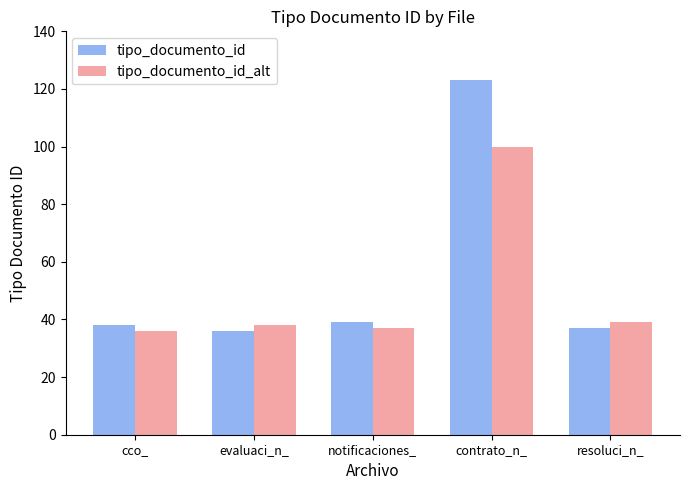

Reading left to right, what are all the values shown in this chart?

tipo_documento_id: cco_=38	evaluaci_n_=36	notificaciones_=39	contrato_n_=123	resoluci_n_=37
tipo_documento_id_alt: cco_=36	evaluaci_n_=38	notificaciones_=37	contrato_n_=100	resoluci_n_=39